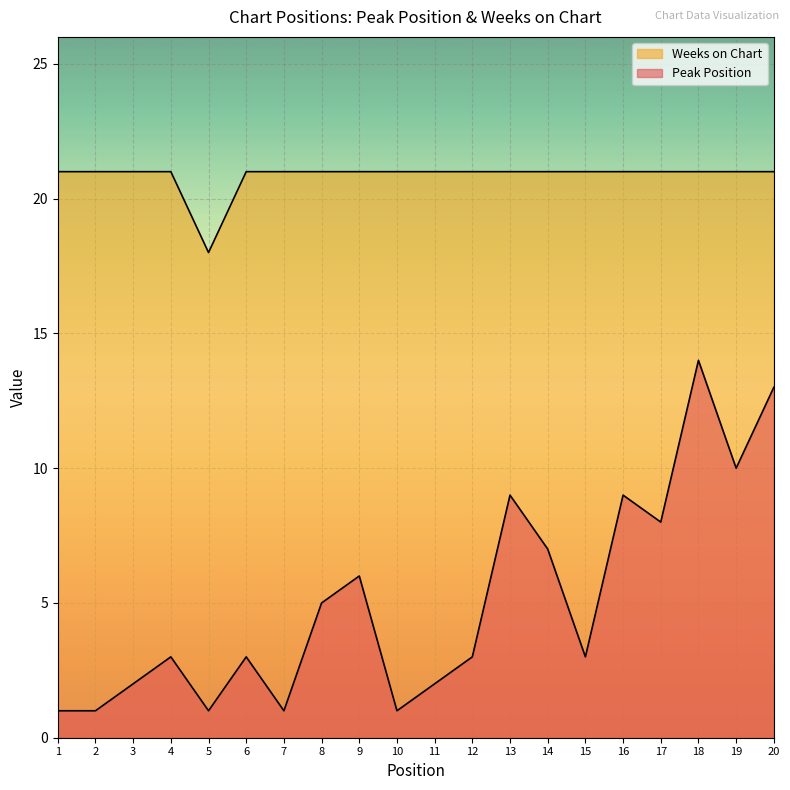

Reading right to left, extract all data points from this chart.

Peak Position: 13	10	14	8	9	3	7	9	3	2	1	6	5	1	3	1	3	2	1	1
Weeks on Chart: 21	21	21	21	21	21	21	21	21	21	21	21	21	21	21	18	21	21	21	21